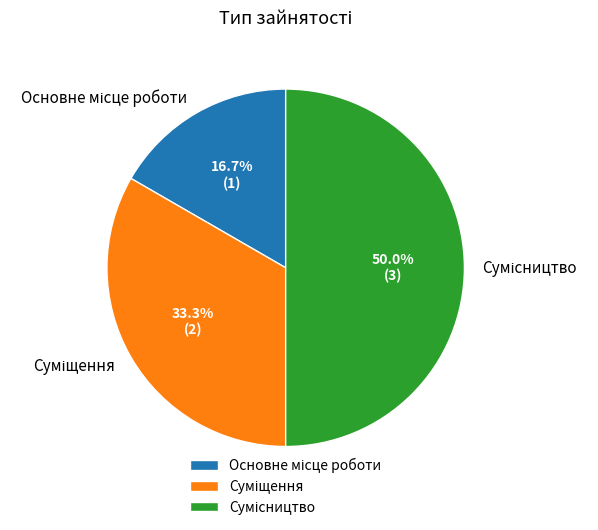

Count the number of slices in the pie.

3